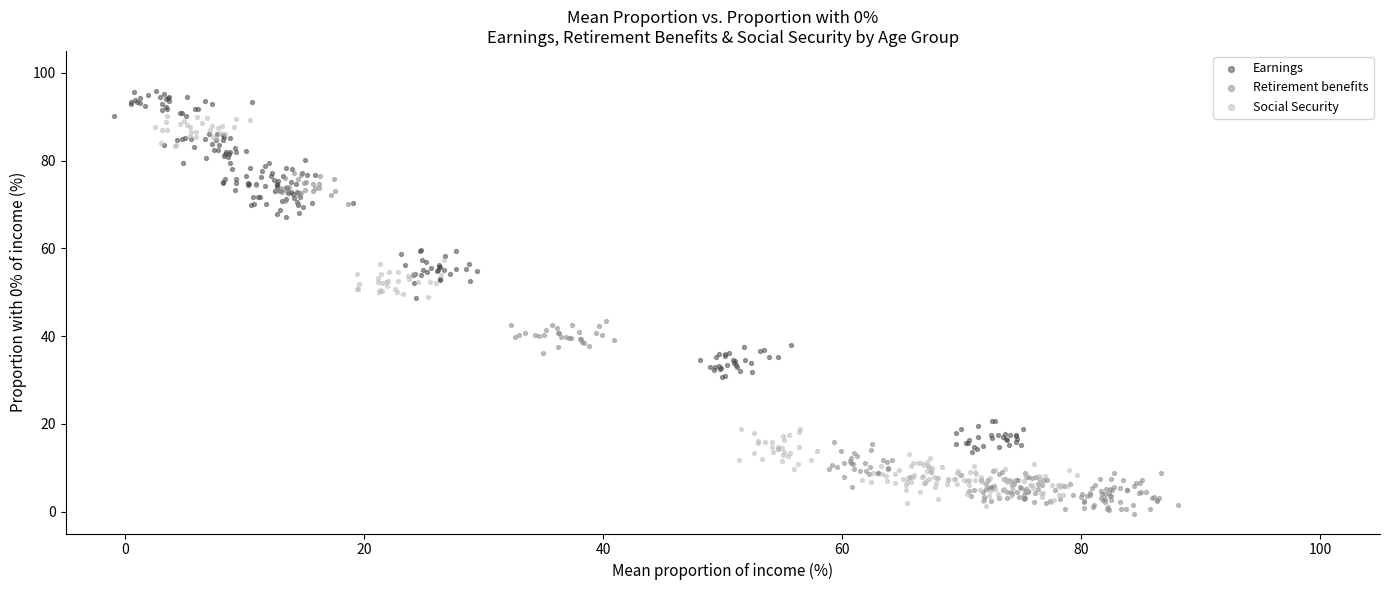

Which series contains the highest Y value?

Earnings